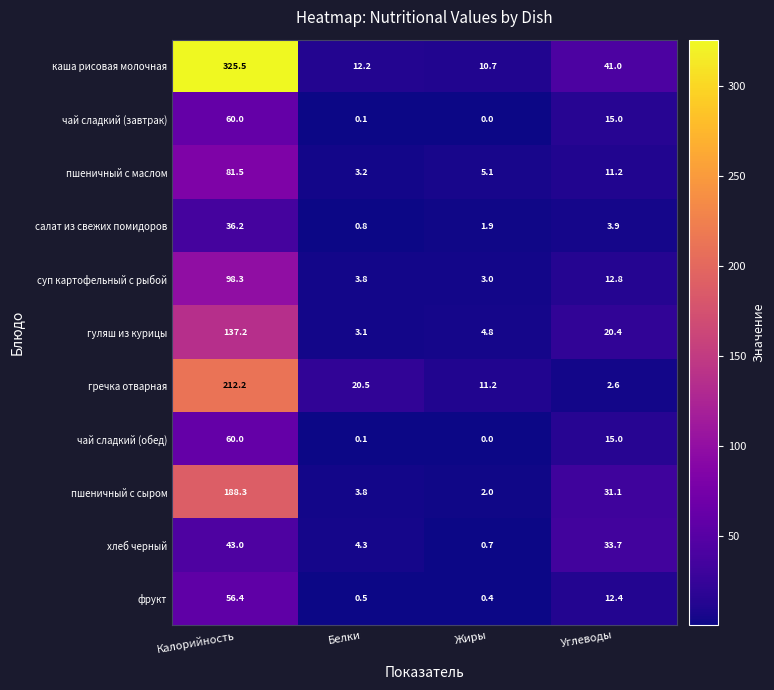

Where is гуляш из курицы nearest to the value 70?

Углеводы